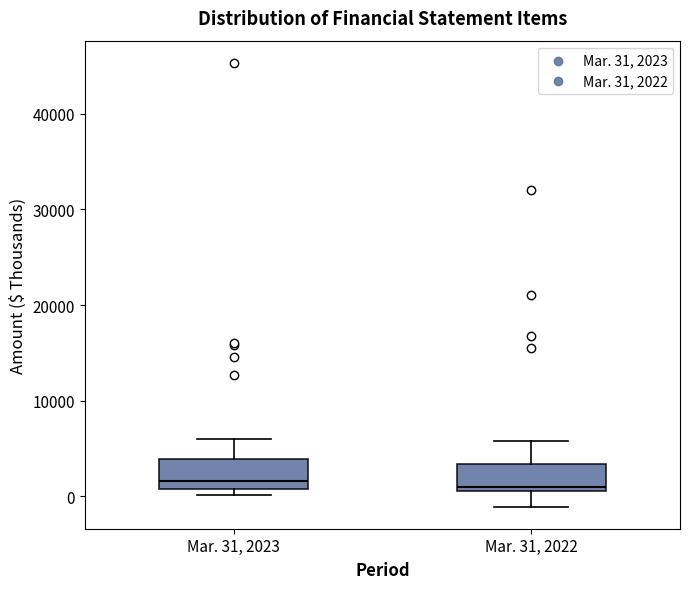

Where is the lower edge of the box for Mar. 31, 2022 on the y-axis? The values are not printed on the chart, so give them approximately, as read against the axis.

1000